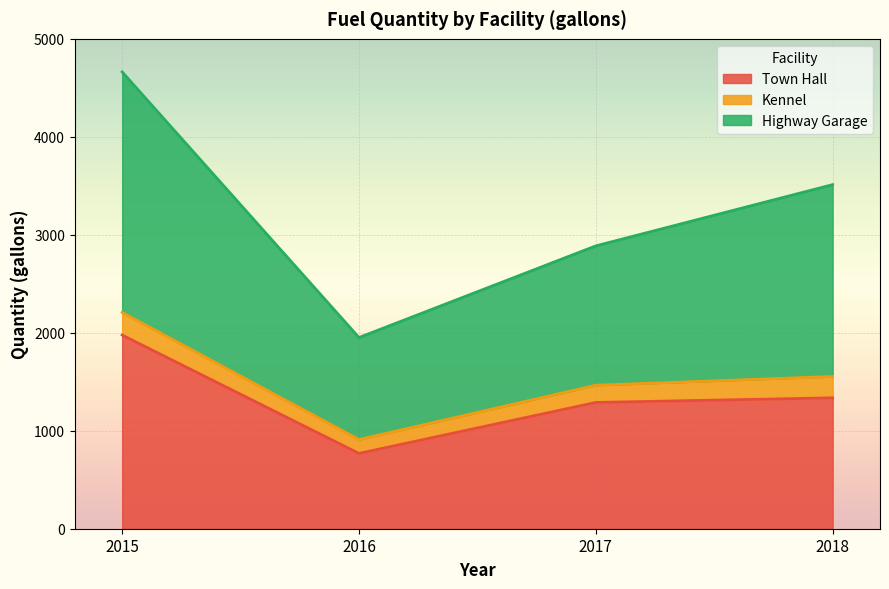

What is the difference between the maximum and minimum values in the Highway Garage series?

2710.9